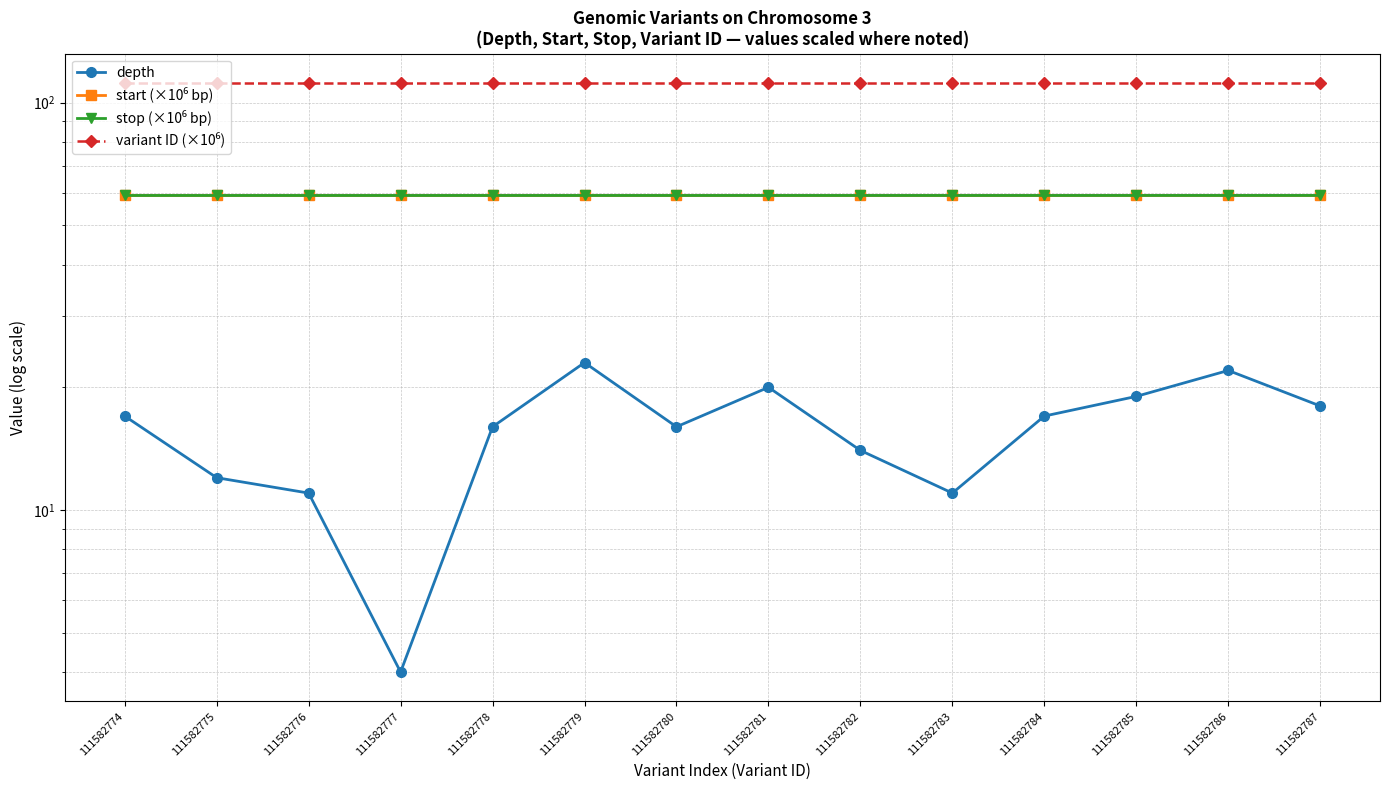

Reading left to right, transcribe all the data shown in this chart.

depth: 111582774=17.0	111582775=12.0	111582776=11.0	111582777=4.0	111582778=16.0	111582779=23.0	111582780=16.0	111582781=20.0	111582782=14.0	111582783=11.0	111582784=17.0	111582785=19.0	111582786=22.0	111582787=18.0
start (×10⁶ bp): 111582774=59.2	111582775=59.2	111582776=59.2	111582777=59.2	111582778=59.2	111582779=59.2	111582780=59.2	111582781=59.2	111582782=59.2	111582783=59.2	111582784=59.2	111582785=59.2	111582786=59.2	111582787=59.2
stop (×10⁶ bp): 111582774=59.2	111582775=59.2	111582776=59.2	111582777=59.2	111582778=59.2	111582779=59.2	111582780=59.2	111582781=59.2	111582782=59.2	111582783=59.2	111582784=59.2	111582785=59.2	111582786=59.2	111582787=59.2
variant ID (×10⁶): 111582774=111.6	111582775=111.6	111582776=111.6	111582777=111.6	111582778=111.6	111582779=111.6	111582780=111.6	111582781=111.6	111582782=111.6	111582783=111.6	111582784=111.6	111582785=111.6	111582786=111.6	111582787=111.6